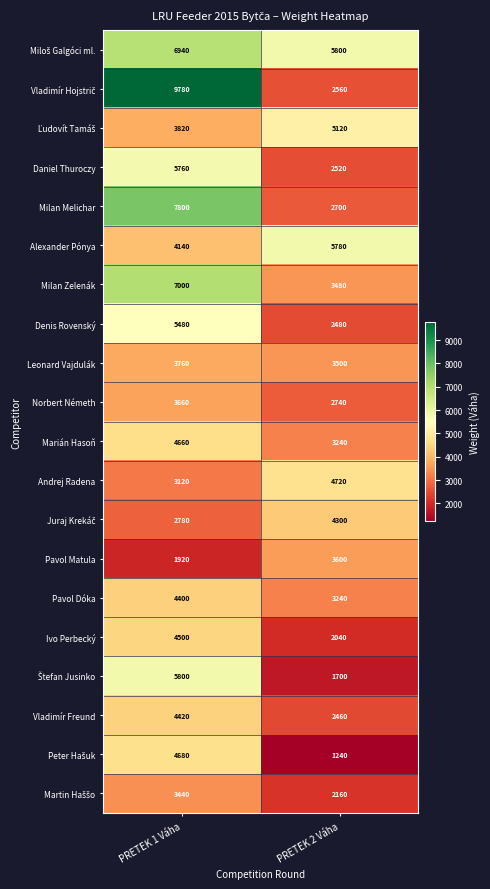

The value of Milan Melichar at PRETEK 1 Váha is 11568. True or false?

False